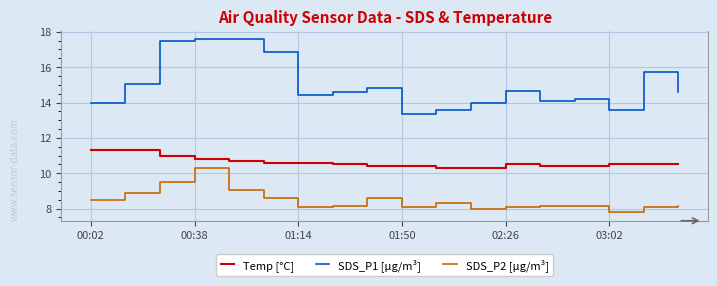

Rank the series by their average value, from lowest to highest.

SDS_P2 [µg/m³], Temp [°C], SDS_P1 [µg/m³]